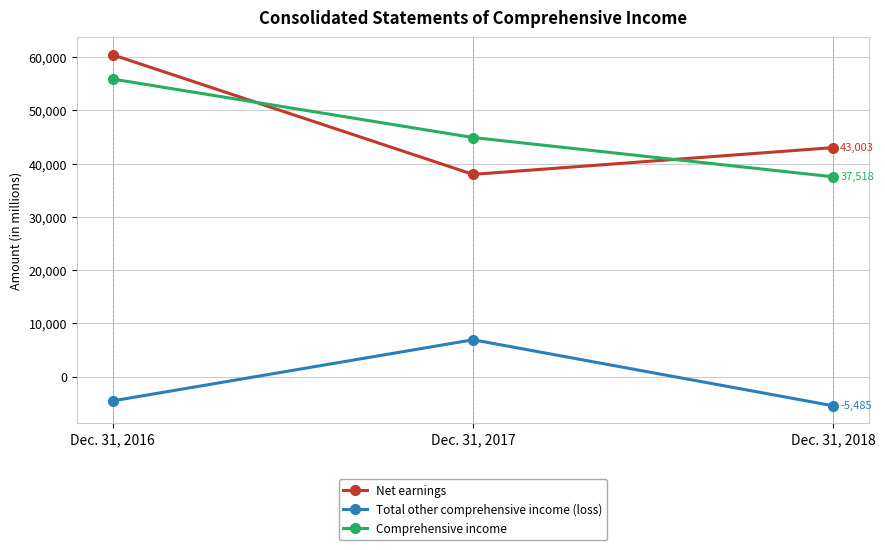

Between Dec. 31, 2016 and Dec. 31, 2017, which series saw the biggest shift?

Net earnings